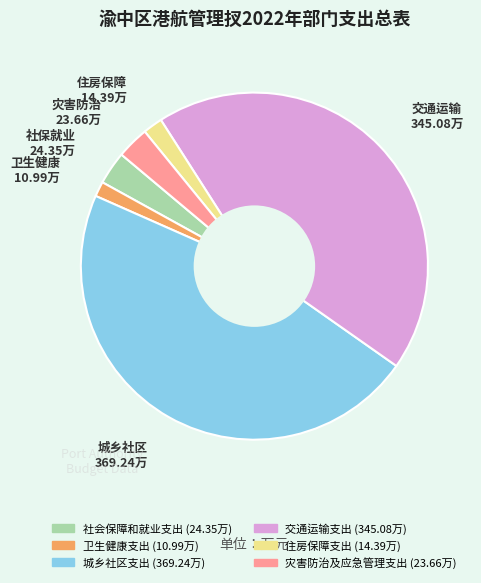

Which slice is the largest?

城乡社区支出